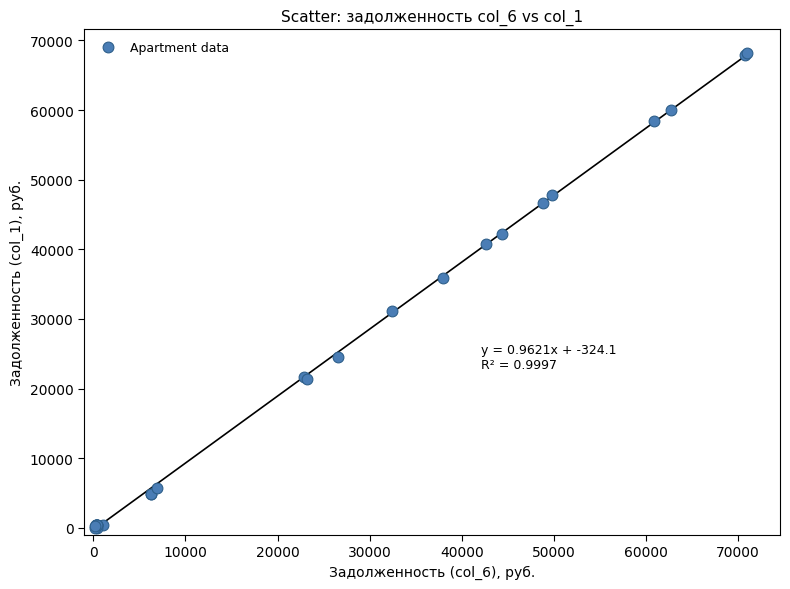

What Y value in the scatter plot is closest to 34084?

35931.4